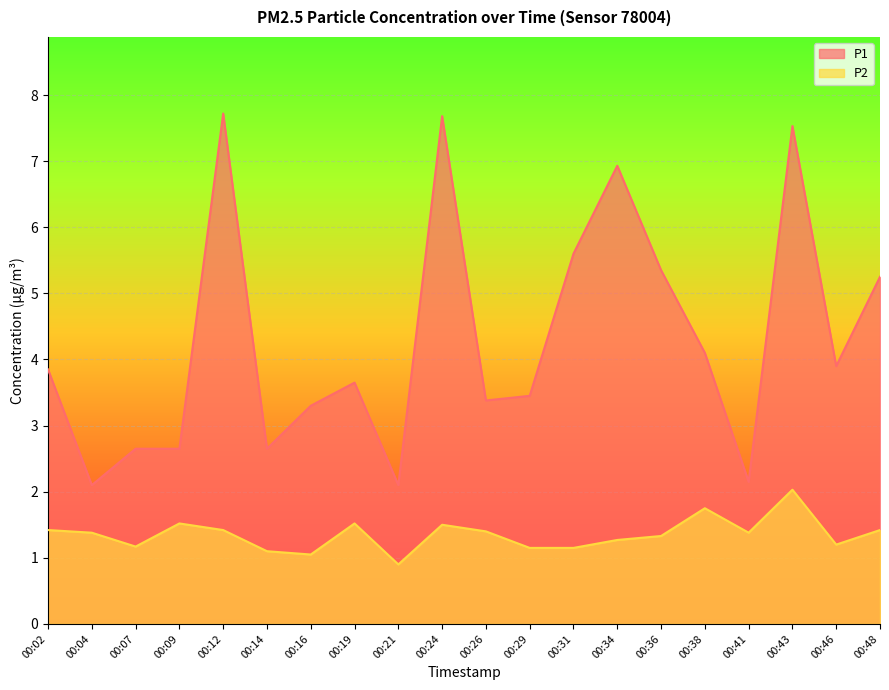

Is it true that P2 equals 1.4 at 00:12?

True